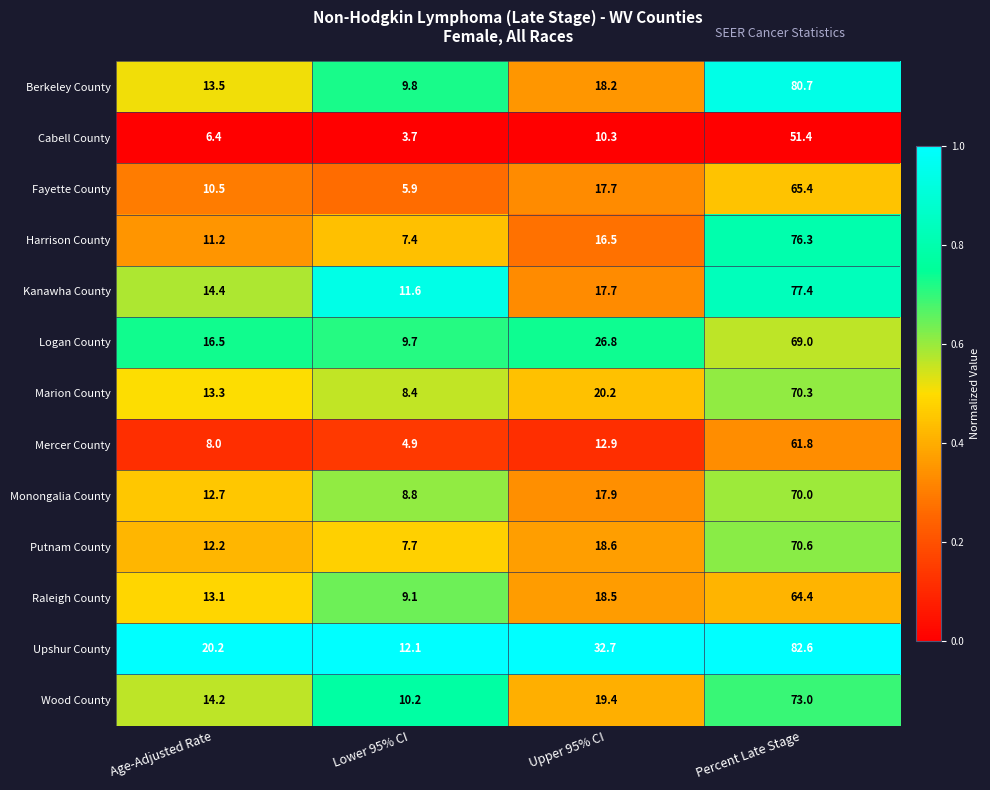

List the series in order of their peak value, highest first.

Upshur County, Berkeley County, Kanawha County, Harrison County, Wood County, Putnam County, Marion County, Monongalia County, Logan County, Fayette County, Raleigh County, Mercer County, Cabell County